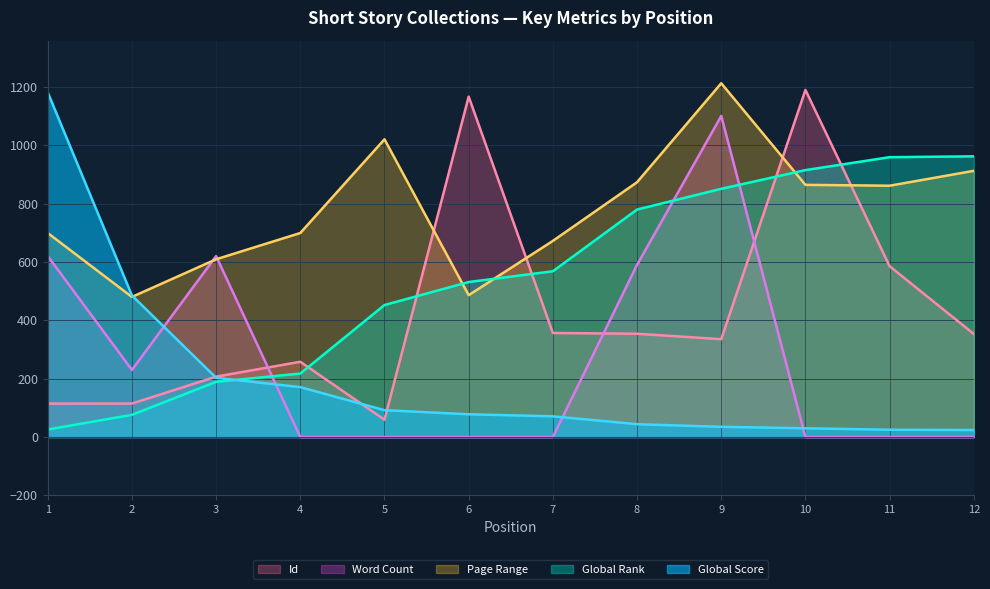

True or false: Global Score and Id cross at least once.

True